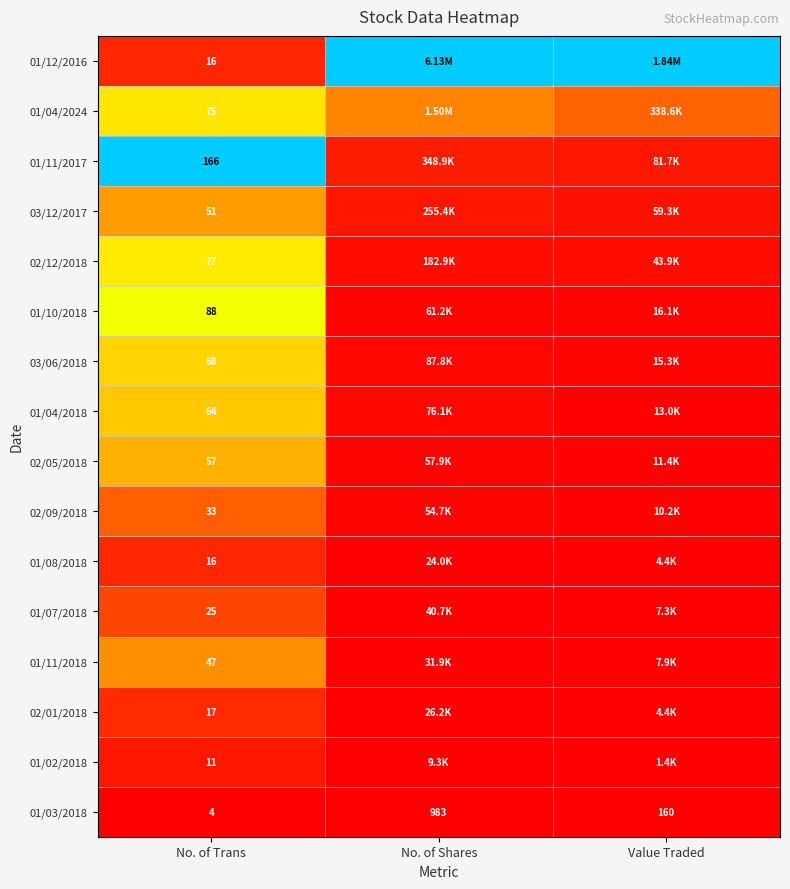

Rank the series at No. of Shares from lowest to highest value.

01/03/2018, 01/02/2018, 01/08/2018, 02/01/2018, 01/11/2018, 01/07/2018, 02/09/2018, 02/05/2018, 01/10/2018, 01/04/2018, 03/06/2018, 02/12/2018, 03/12/2017, 01/11/2017, 01/04/2024, 01/12/2016